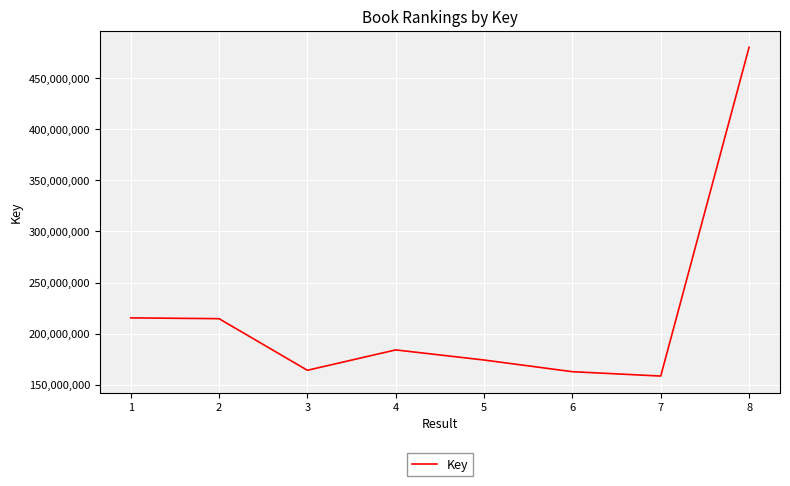

How many interior local valleys (lower than both neighbors) does the data have?

2